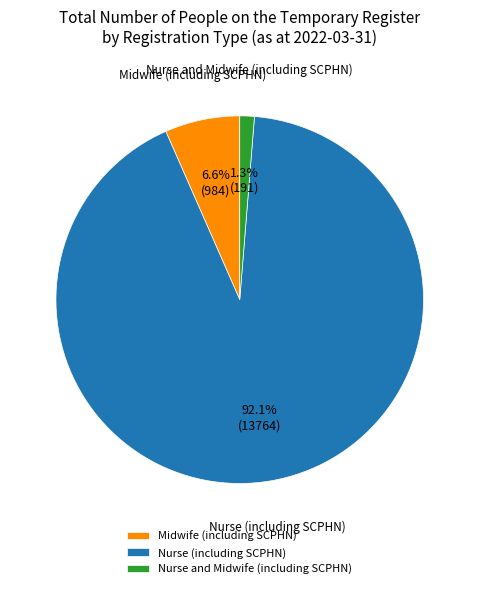

What percentage do Nurse and Midwife (including SCPHN) and Midwife (including SCPHN) together represent?

7.9%